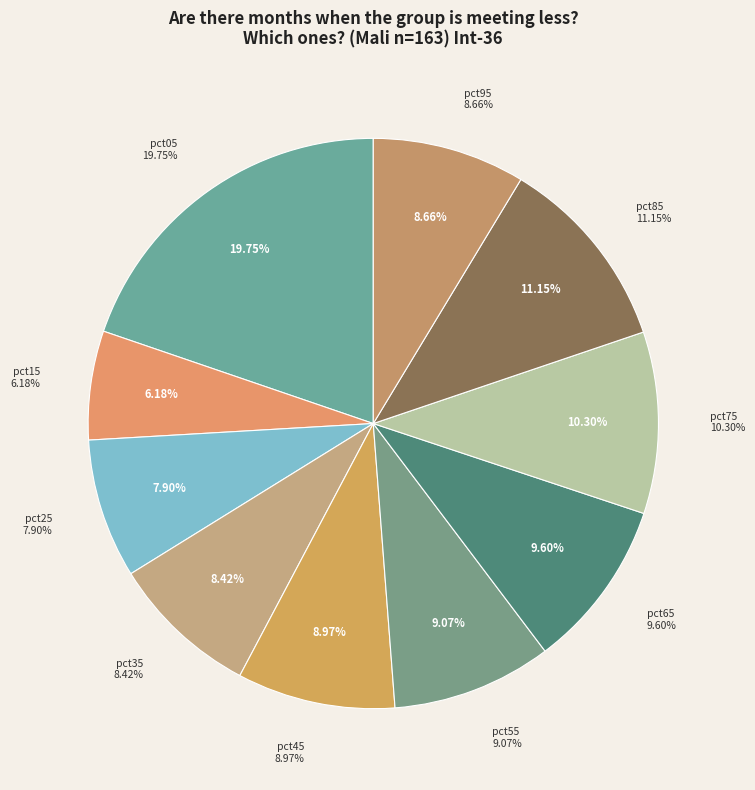

Is there any slice that represents more than half of the pie?

No